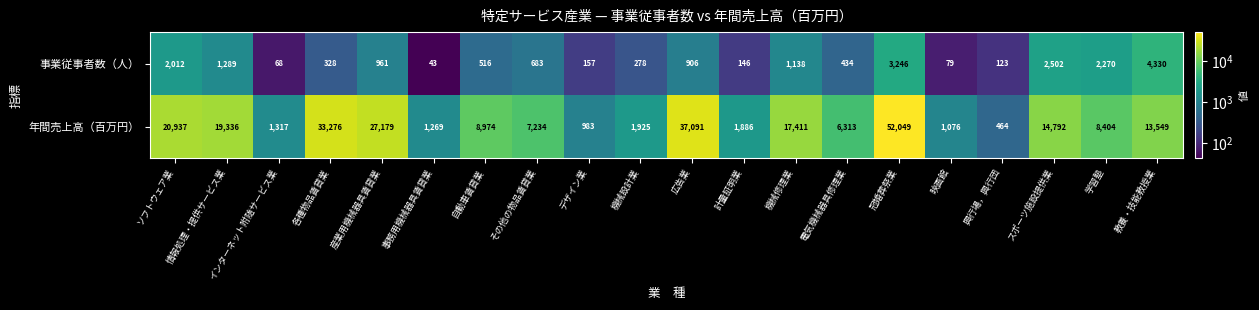

At how many categories does at least one series exceed 4320?

13